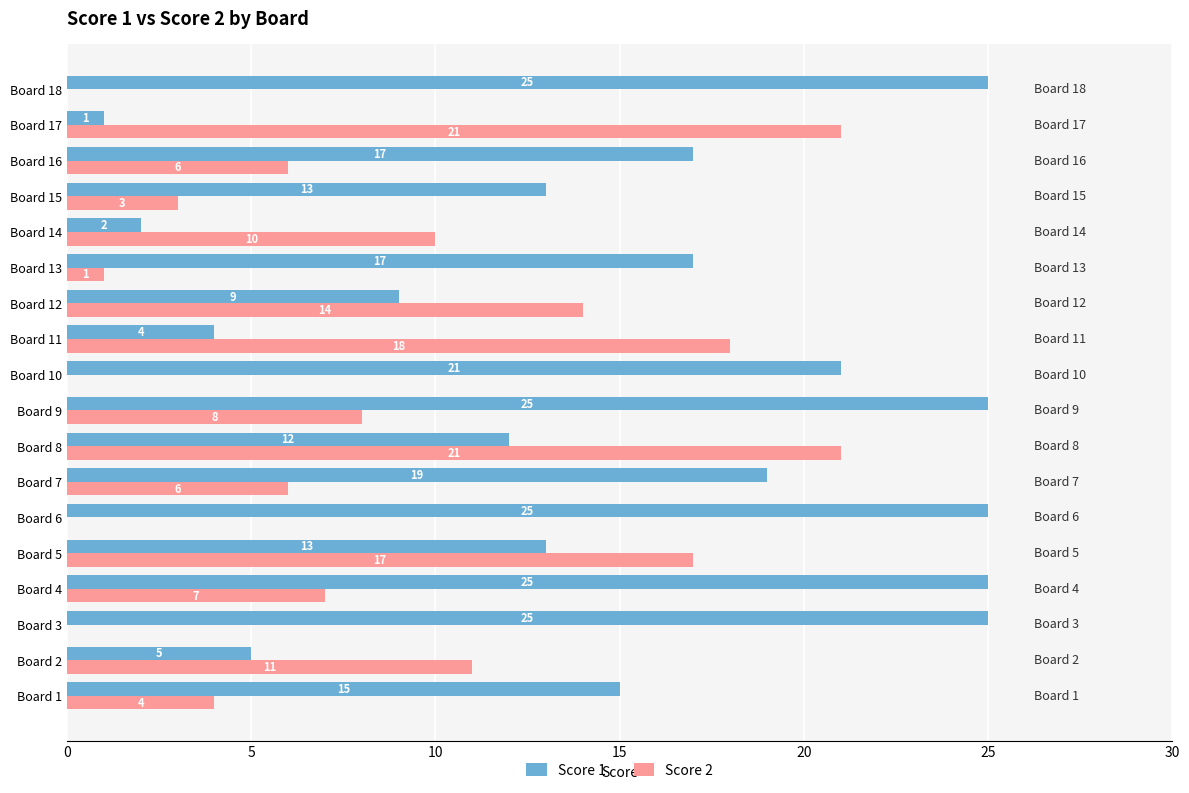

Where is Score 2 nearest to the value 10?

Board 14